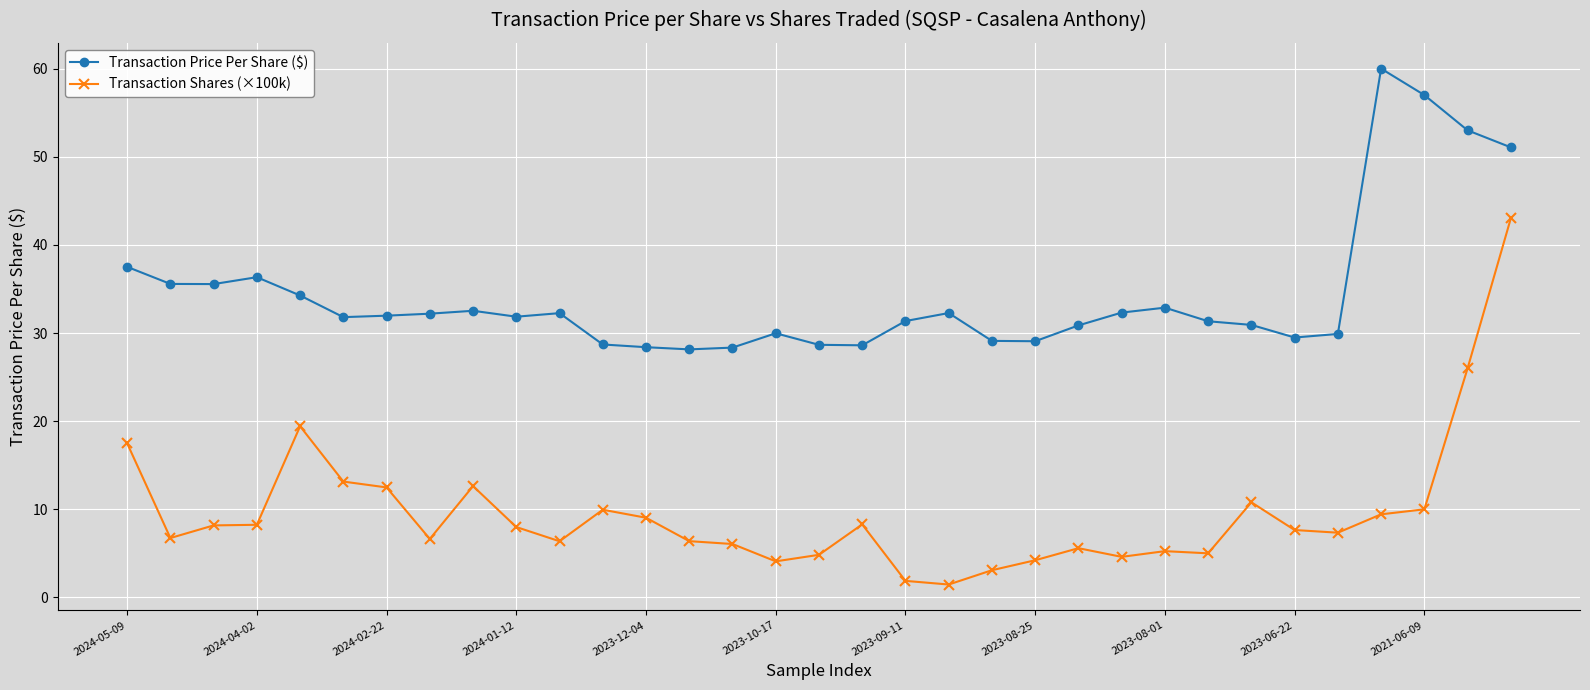

True or false: Transaction Shares (×100k) has more than 0 points higher than both neighbors.

True